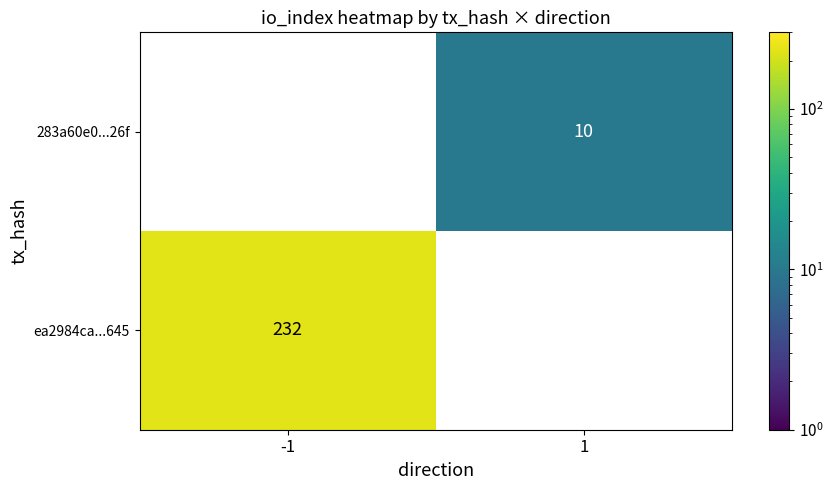

At which category does the chart reach its minimum across all series?

1